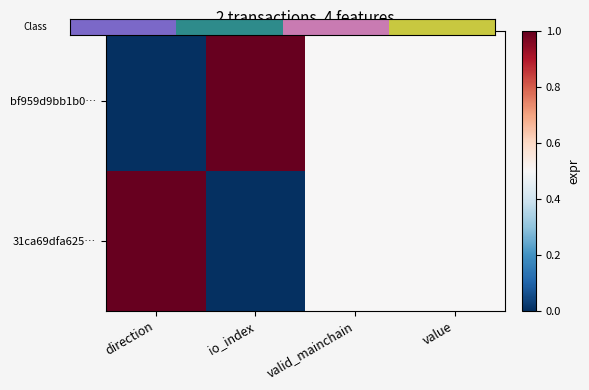

What is the total value across all series at io_index?

1.0